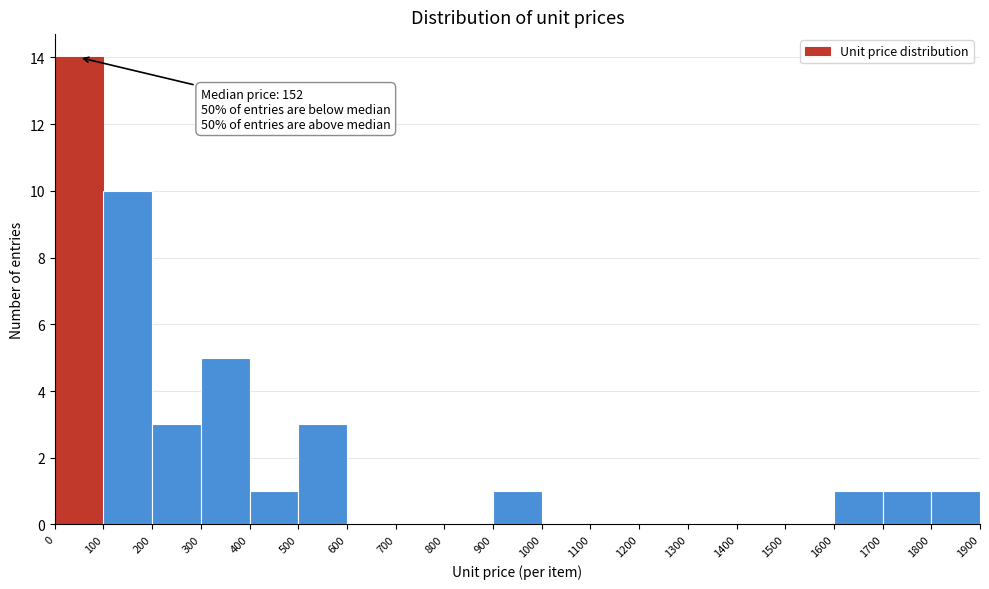

Over which range of the x-axis is the bar tallest?

0 to 100